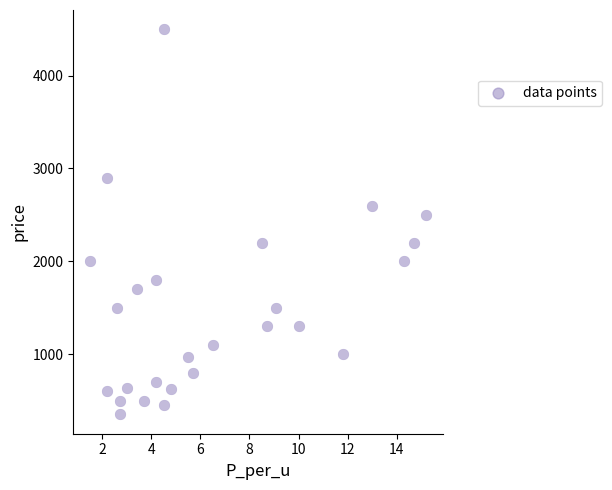

What is the range of Y values (max minus min)?

4150